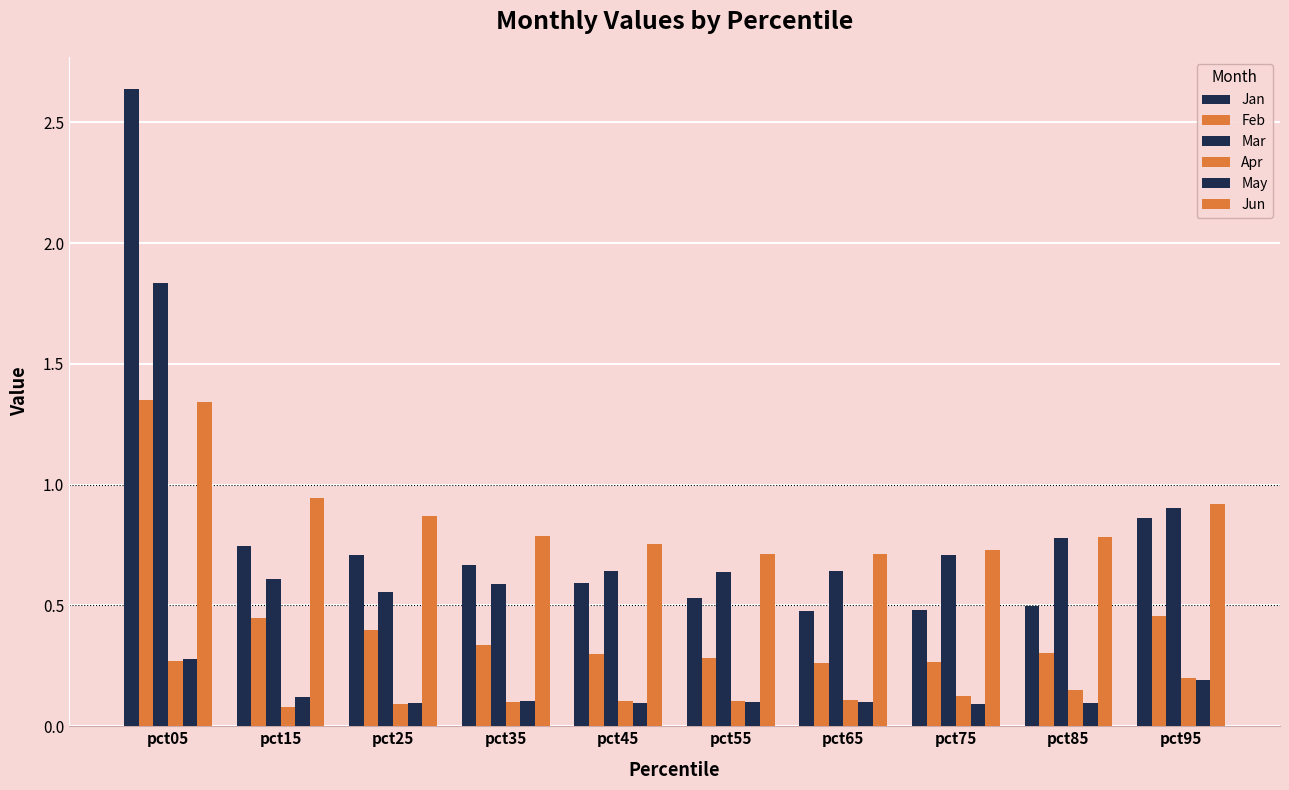

At pct05, list the series in order from smallest to largest.

Apr, May, Jun, Feb, Mar, Jan